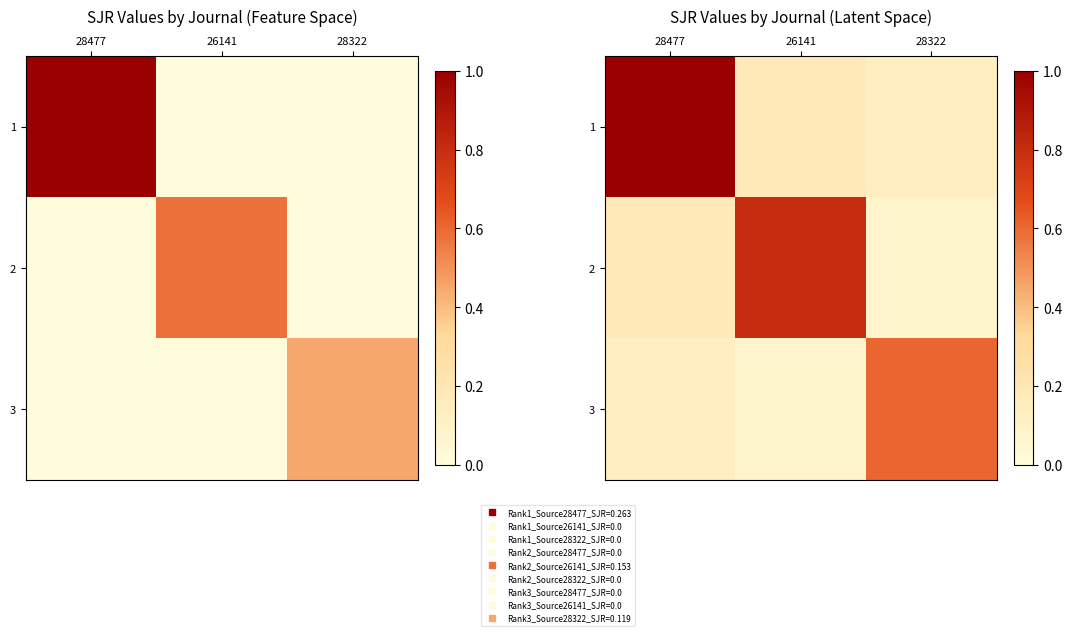

Which series has the largest total across all categories?

1